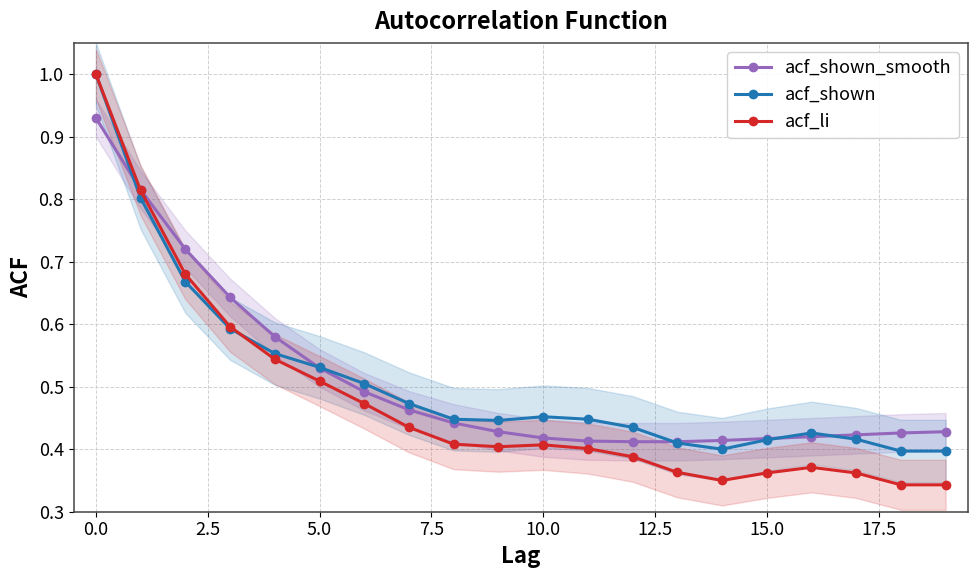

The acf_li series shows 1.0 at 0.0. True or false?

True